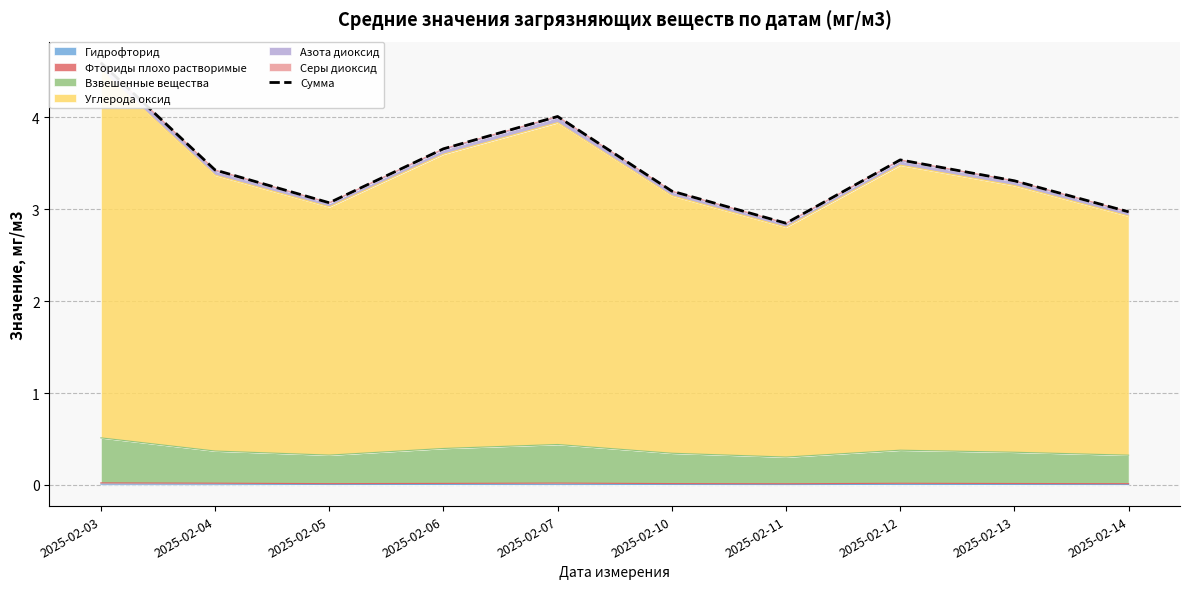

How many data points are above 3?

8